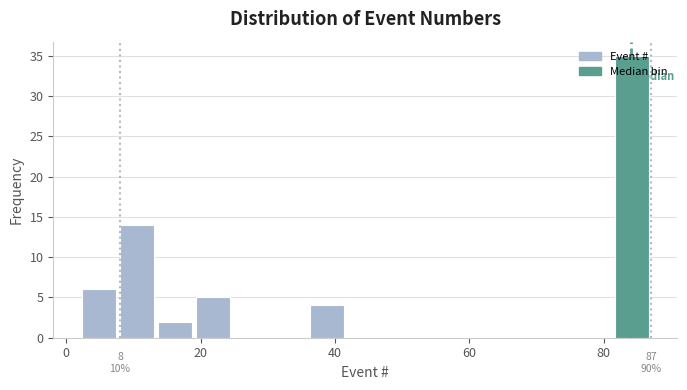

Read against the x-axis, roughly where is the centre of the tallest bar?

84